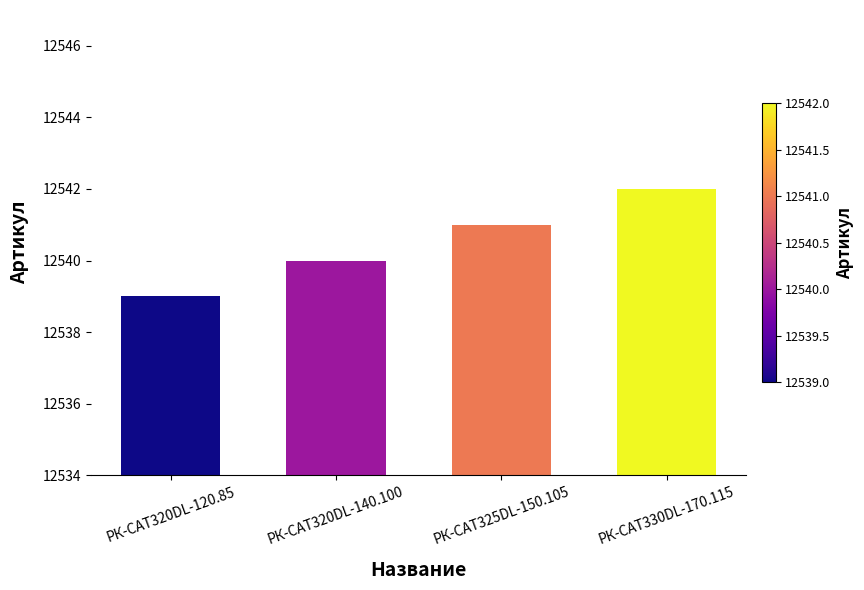

Reading left to right, what are all the values shown in this chart?

РК-CAT320DL-120.85=12539	РК-CAT320DL-140.100=12540	РК-CAT325DL-150.105=12541	РК-CAT330DL-170.115=12542